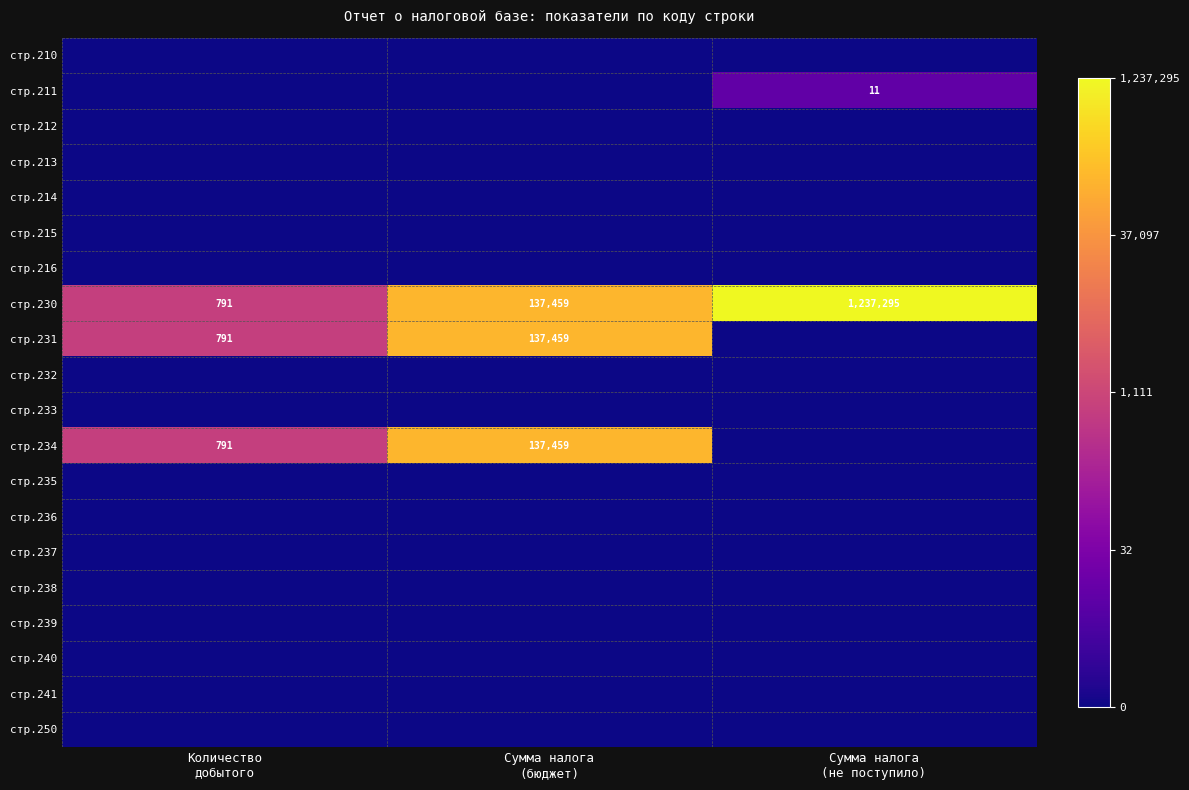

Which label corresponds to the smallest value in the chart?

Количество
добытого